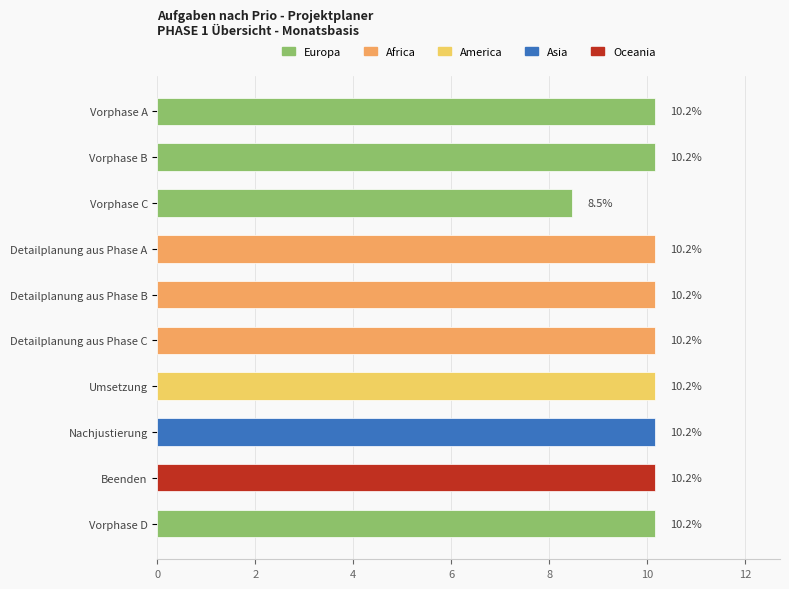

The value at Vorphase D is 10.2. True or false?

True